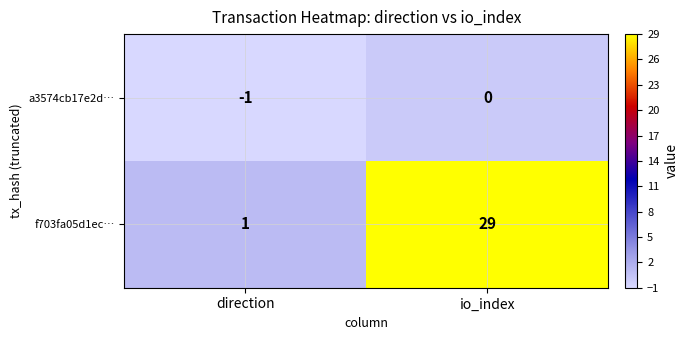

What is the maximum value shown in the chart?

29